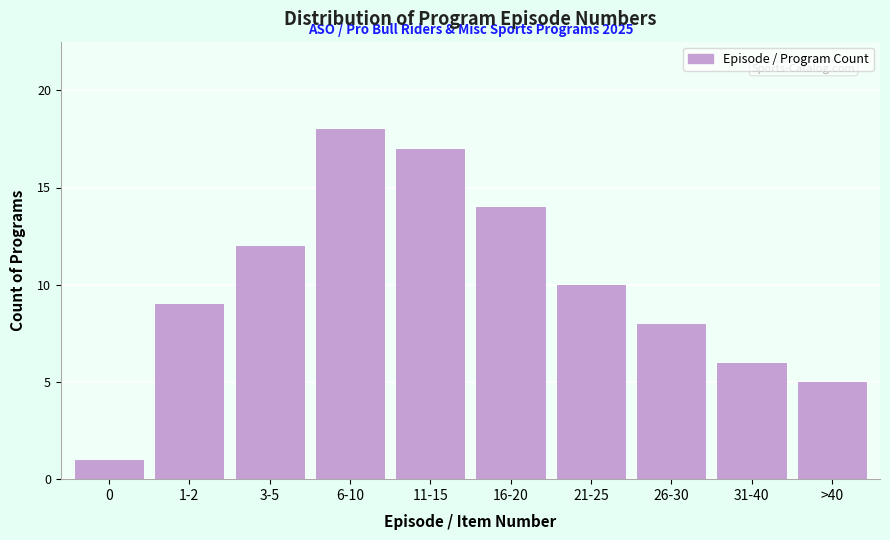

Reading left to right, extract all data points from this chart.

1	9	12	18	17	14	10	8	6	5